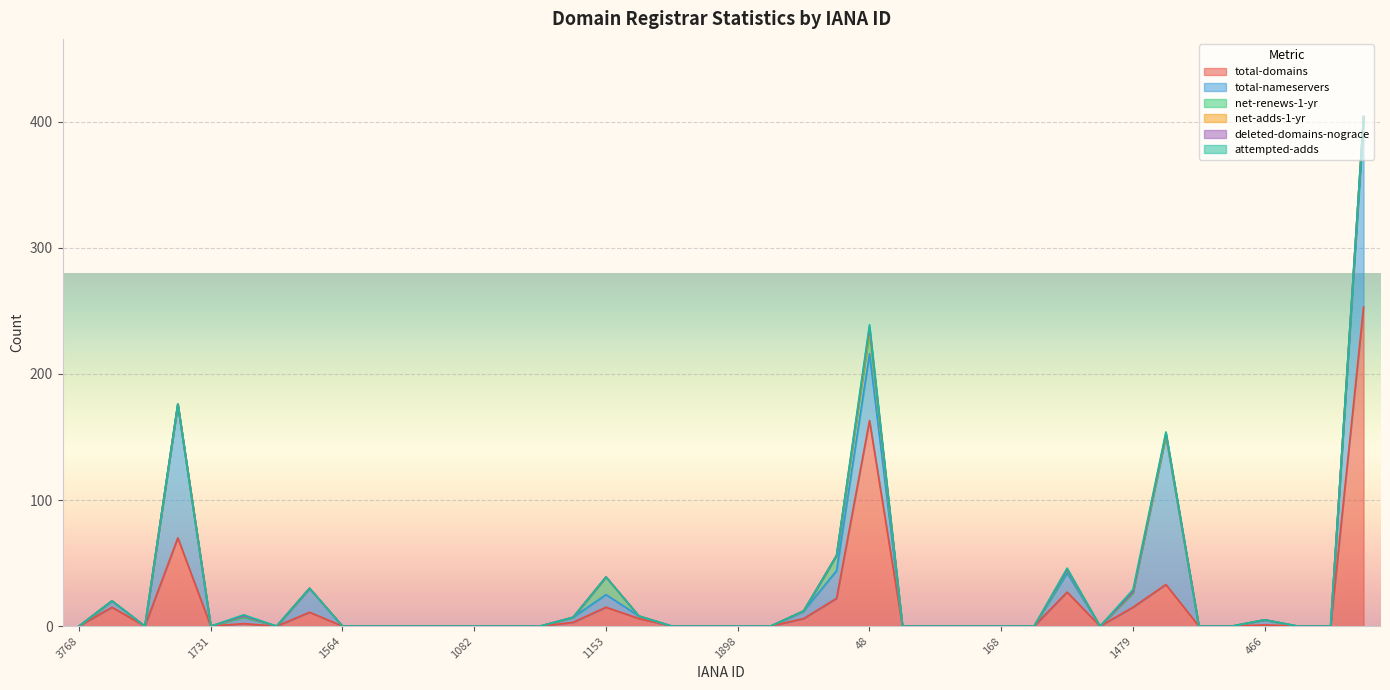

Reading left to right, extract all data points from this chart.

total-domains: 3768=0	1408=15	601=0	292=70	1731=0	463=2	412=0	1345=11	1564=0	1375=0	1366=0	3827=0	1082=0	450=0	13=0	1448=3	1153=15	617=6	1609=0	1718=0	1898=0	1586=0	455=6	440=22	48=163	2374=0	837=0	638=0	168=0	73=0	1659=27	1494=0	1479=15	81=33	1465=0	1654=0	466=1	1491=0	74=0	2=253
total-nameservers: 3768=0	1408=5	601=0	292=106	1731=0	463=5	412=0	1345=19	1564=0	1375=0	1366=0	3827=0	1082=0	450=0	13=0	1448=4	1153=10	617=2	1609=0	1718=0	1898=0	1586=0	455=6	440=22	48=53	2374=0	837=0	638=0	168=0	73=0	1659=15	1494=0	1479=11	81=118	1465=0	1654=0	466=4	1491=0	74=0	2=145
net-renews-1-yr: 3768=0	1408=0	601=0	292=0	1731=0	463=0	412=0	1345=0	1564=0	1375=0	1366=0	3827=0	1082=0	450=0	13=0	1448=0	1153=14	617=0	1609=0	1718=0	1898=0	1586=0	455=0	440=12	48=16	2374=0	837=0	638=0	168=0	73=0	1659=2	1494=0	1479=0	81=0	1465=0	1654=0	466=0	1491=0	74=0	2=6
net-adds-1-yr: 3768=0	1408=0	601=0	292=0	1731=0	463=1	412=0	1345=0	1564=0	1375=0	1366=0	3827=0	1082=0	450=0	13=0	1448=0	1153=0	617=0	1609=0	1718=0	1898=0	1586=0	455=0	440=0	48=2	2374=0	837=0	638=0	168=0	73=0	1659=1	1494=0	1479=1	81=1	1465=0	1654=0	466=0	1491=0	74=0	2=0
deleted-domains-nograce: 3768=0	1408=0	601=0	292=0	1731=0	463=0	412=0	1345=0	1564=0	1375=0	1366=0	3827=0	1082=0	450=0	13=0	1448=0	1153=0	617=0	1609=0	1718=0	1898=0	1586=0	455=0	440=0	48=3	2374=0	837=0	638=0	168=0	73=0	1659=0	1494=0	1479=0	81=1	1465=0	1654=0	466=0	1491=0	74=0	2=0
attempted-adds: 3768=0	1408=0	601=0	292=0	1731=0	463=1	412=0	1345=0	1564=0	1375=0	1366=0	3827=0	1082=0	450=0	13=0	1448=0	1153=0	617=0	1609=0	1718=0	1898=0	1586=0	455=0	440=0	48=2	2374=0	837=0	638=0	168=0	73=0	1659=1	1494=0	1479=2	81=1	1465=0	1654=0	466=0	1491=0	74=0	2=0